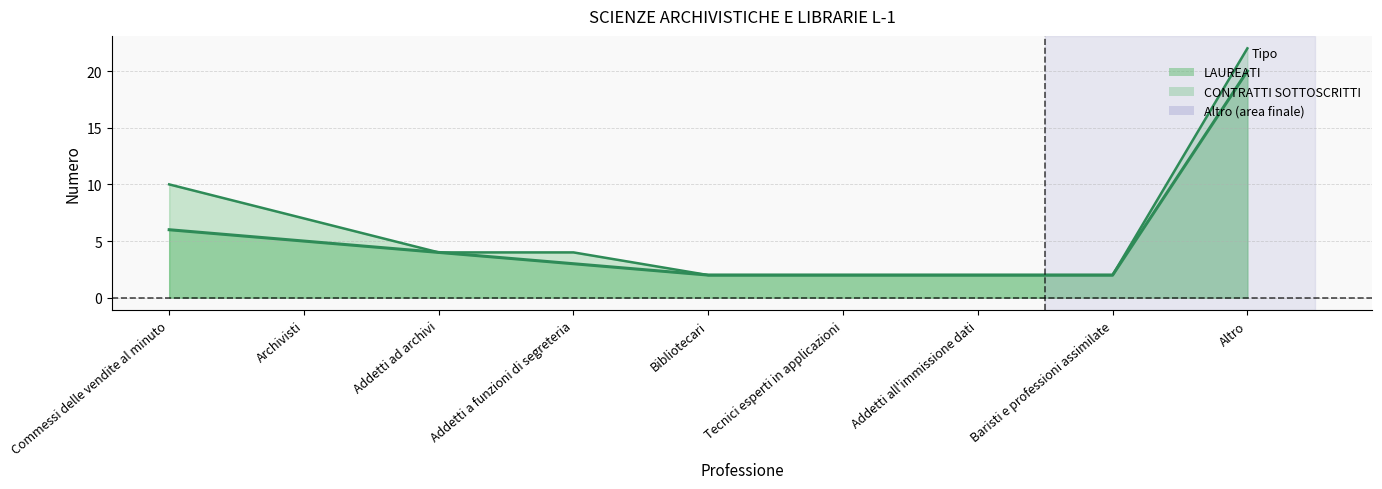

True or false: LAUREATI and CONTRATTI SOTTOSCRITTI intersect in this chart.

False